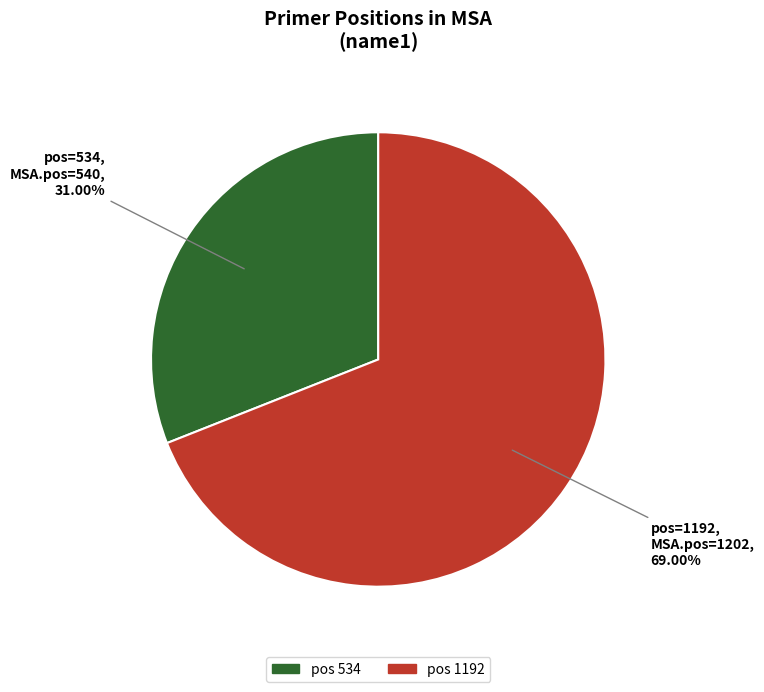

Is there a majority slice in this chart?

Yes